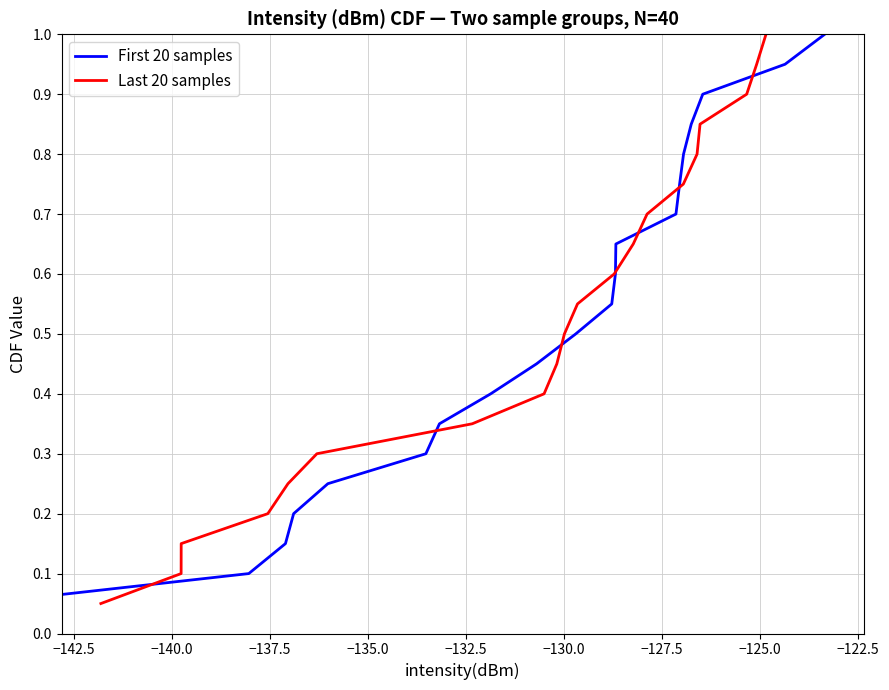

What is the lowest value of the Last 20 samples series?

0.1